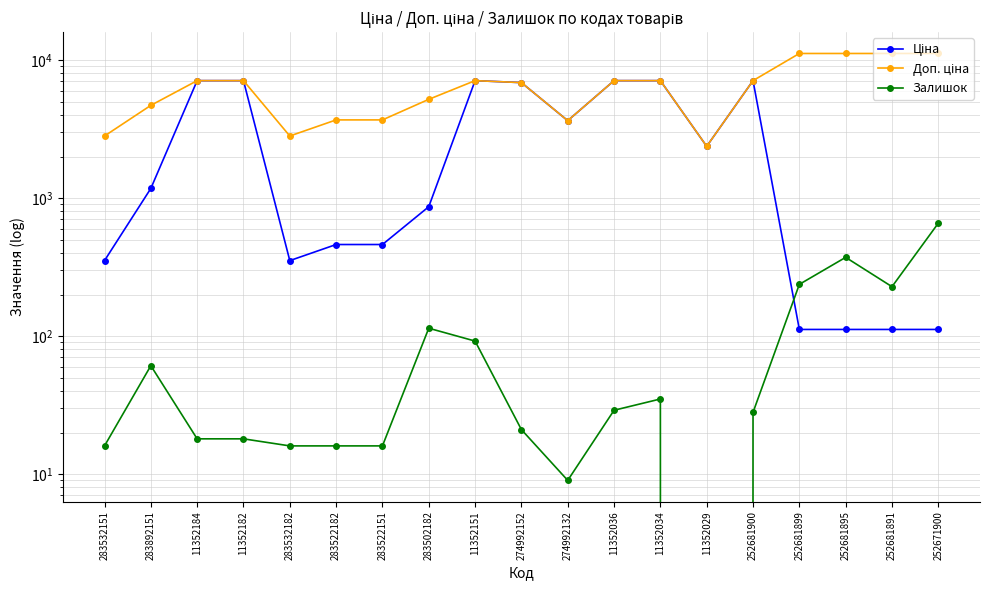

True or false: Залишок has a value of 9.3 at 283522151.

False